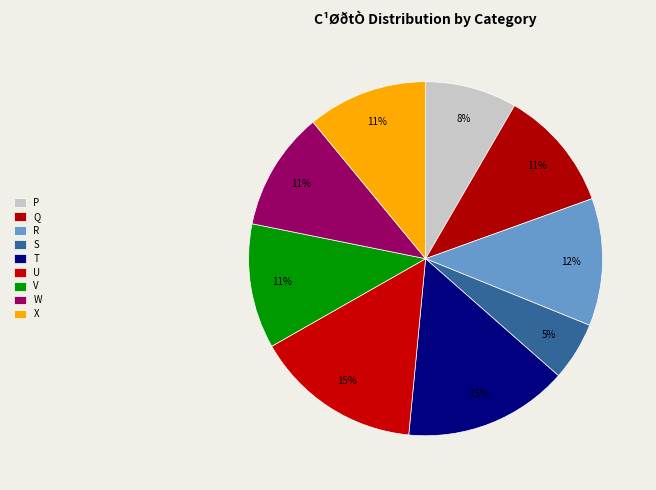

What portion of the pie excludes U?

84.8%